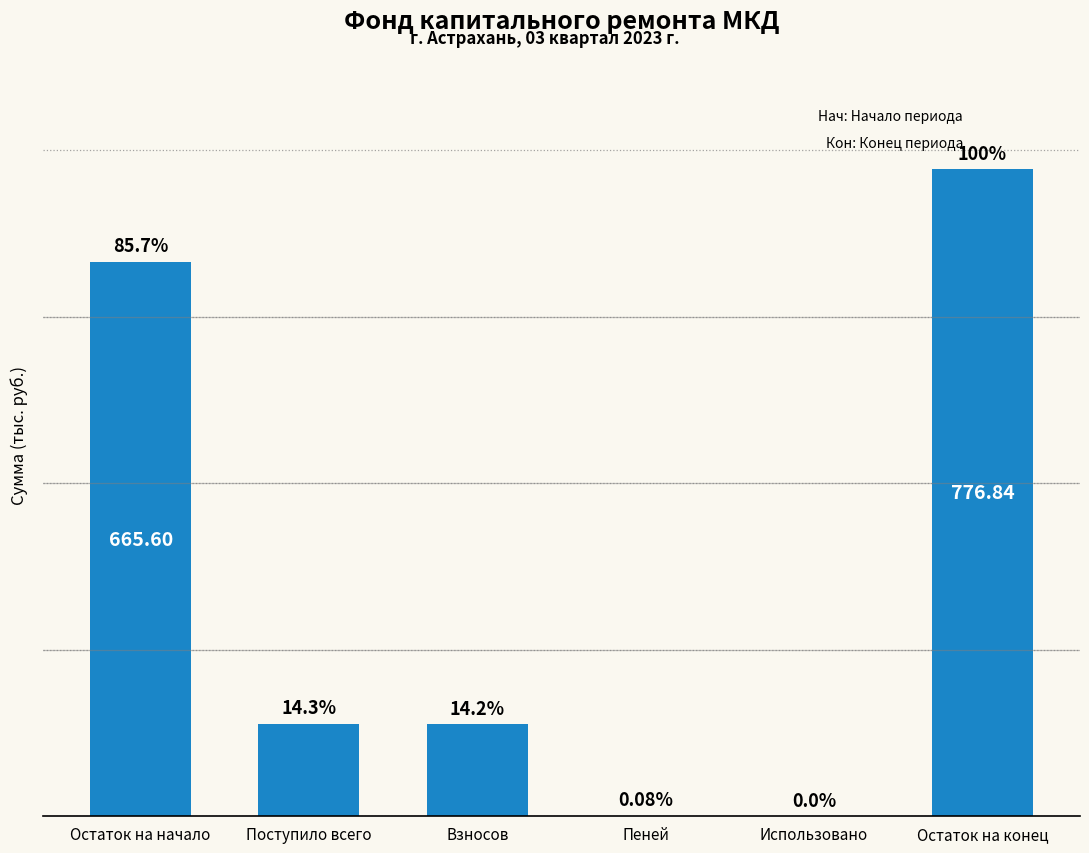

What is the greatest value displayed?

776.8